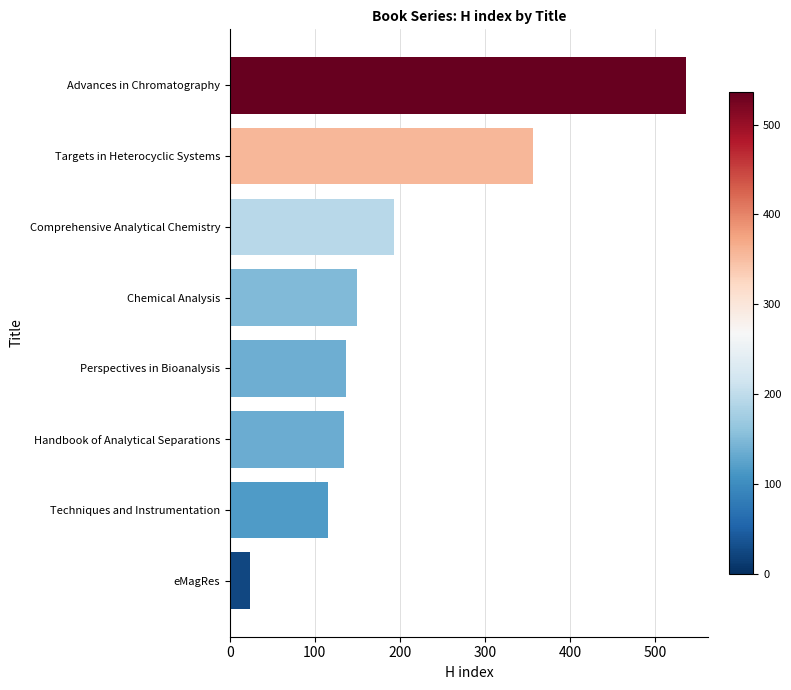

What is the difference between the second highest and second lowest values?

241